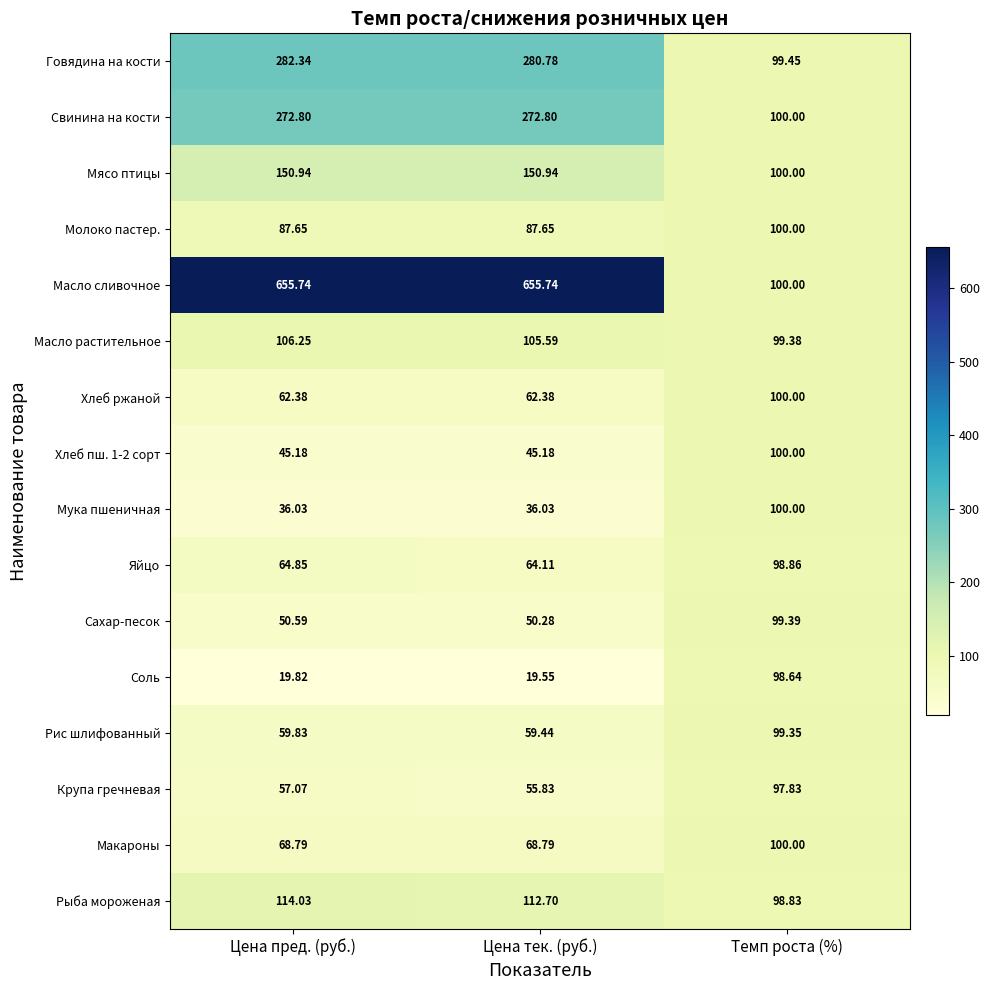

Rank the categories by Яйцо value from highest to lowest.

Темп роста (%), Цена пред. (руб.), Цена тек. (руб.)